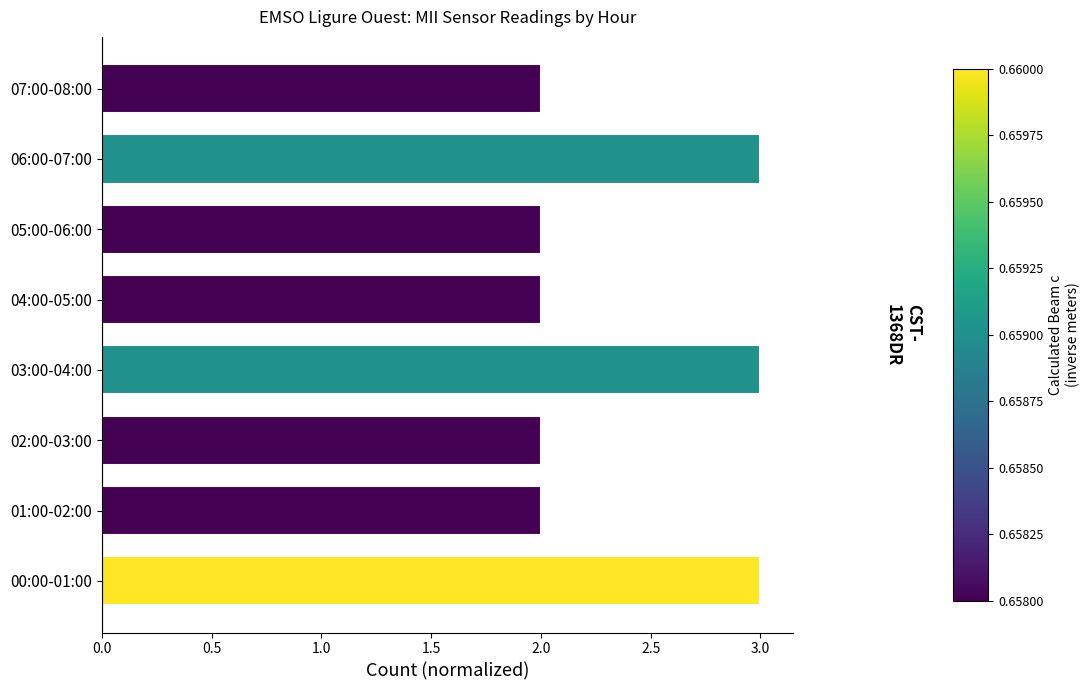

Reading bottom to top, list all the values displayed in this chart.

00:00-01:00=3	01:00-02:00=2	02:00-03:00=2	03:00-04:00=3	04:00-05:00=2	05:00-06:00=2	06:00-07:00=3	07:00-08:00=2